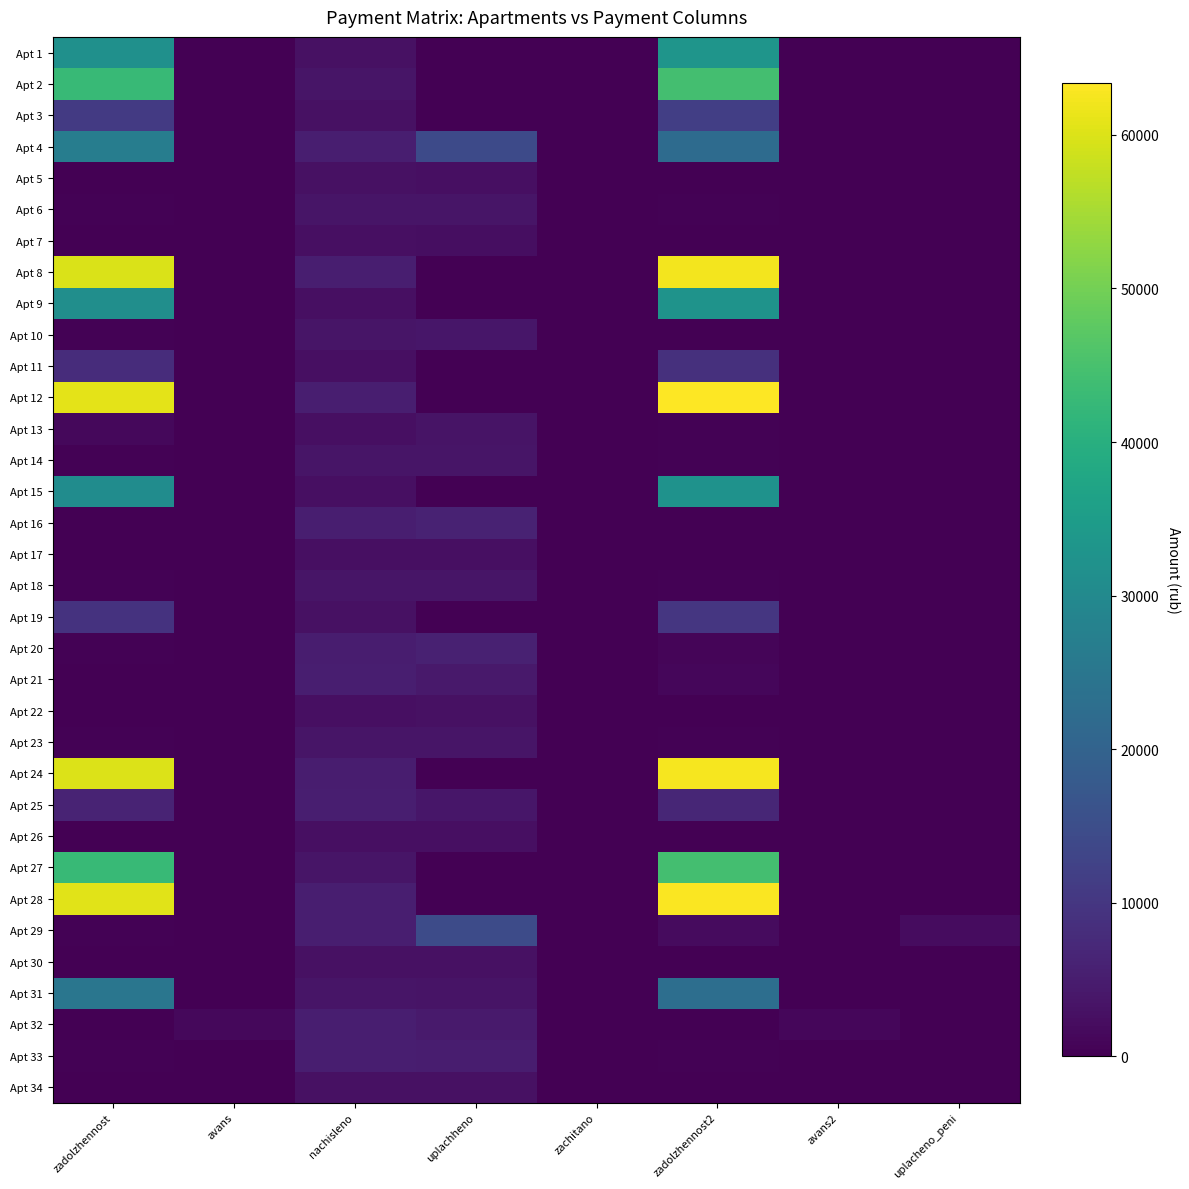

What is the spread (max minus min) of values at zadolzhennost2?

63373.9